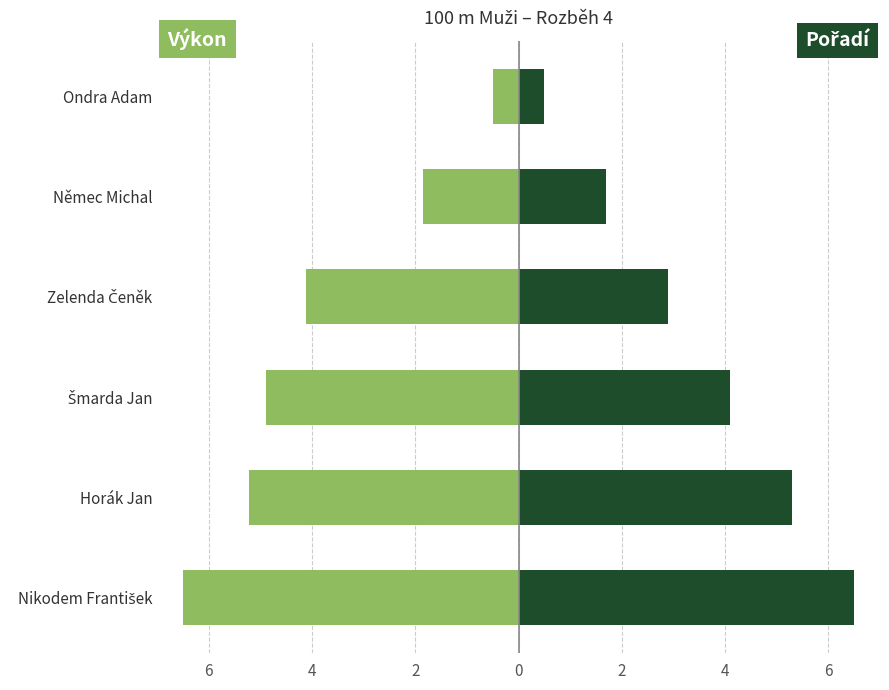

What is the average value of the Výkon (left) series?

-3.8